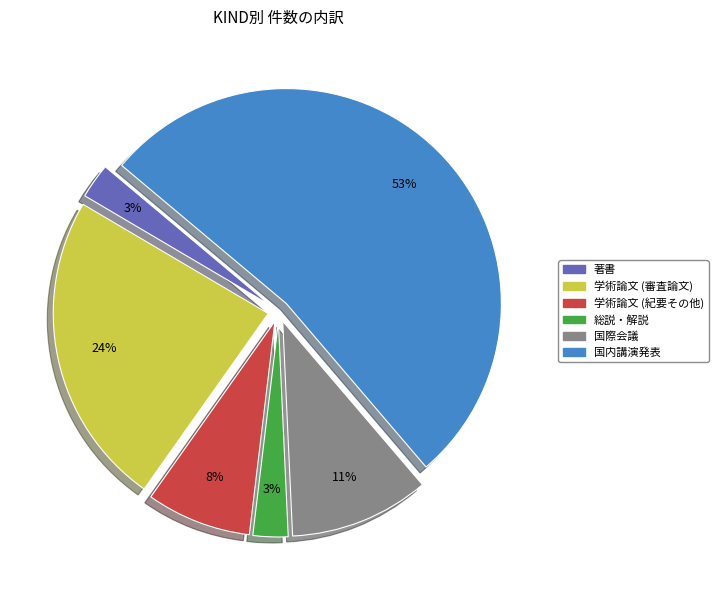

True or false: 学術論文 (審査論文) accounts for 33% of the total.

False